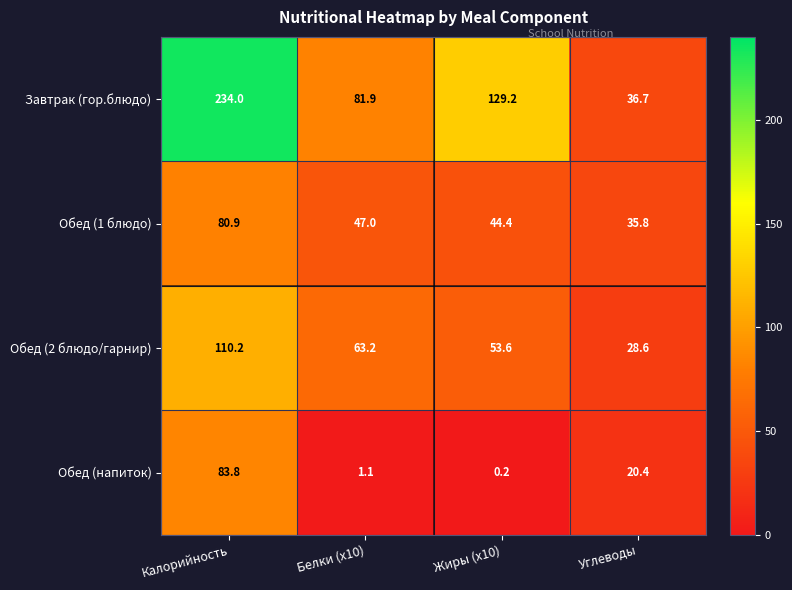

What is the smallest value displayed?

0.2